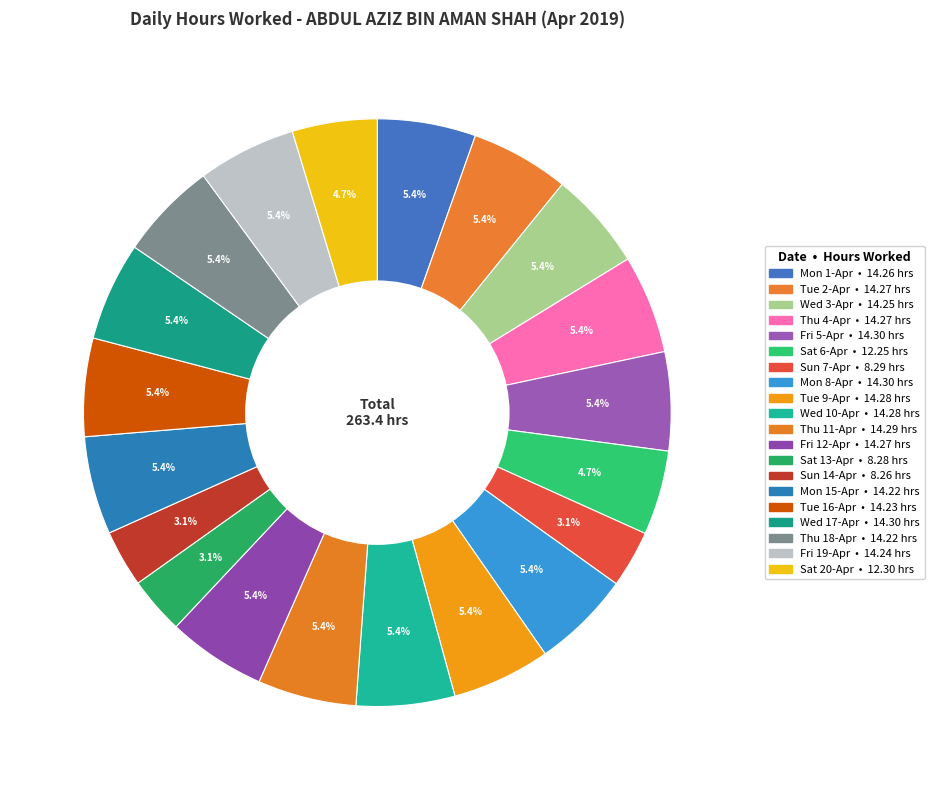

Rank the categories by value from lowest to highest.

Sun 14-Apr, Sat 13-Apr, Sun 7-Apr, Sat 6-Apr, Sat 20-Apr, Mon 15-Apr, Thu 18-Apr, Tue 16-Apr, Fri 19-Apr, Wed 3-Apr, Mon 1-Apr, Tue 2-Apr, Thu 4-Apr, Fri 12-Apr, Tue 9-Apr, Wed 10-Apr, Thu 11-Apr, Fri 5-Apr, Mon 8-Apr, Wed 17-Apr